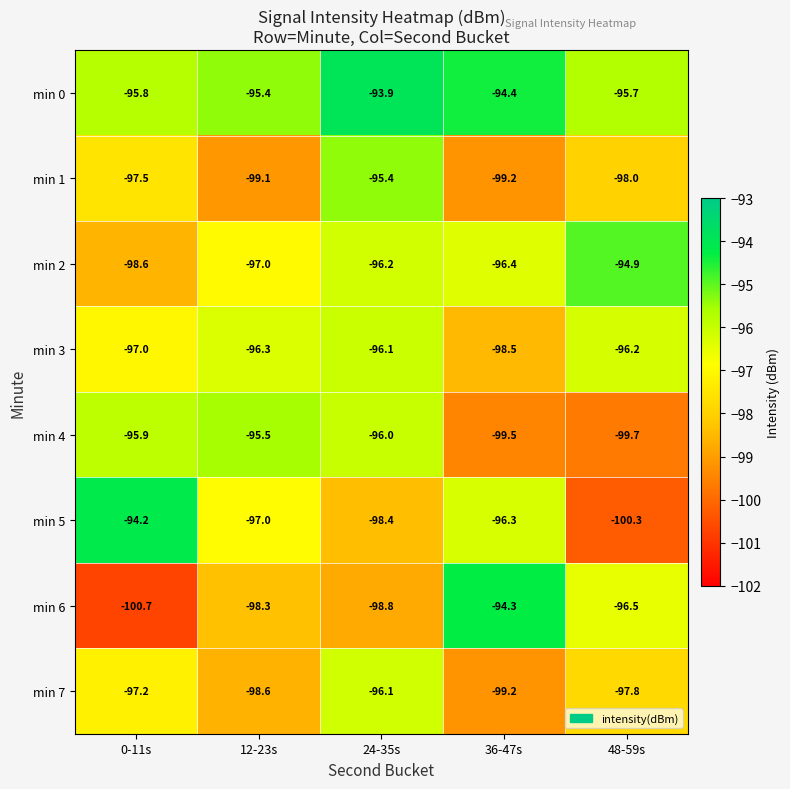

What is the difference between the maximum and minimum values in the min 3 series?

2.4